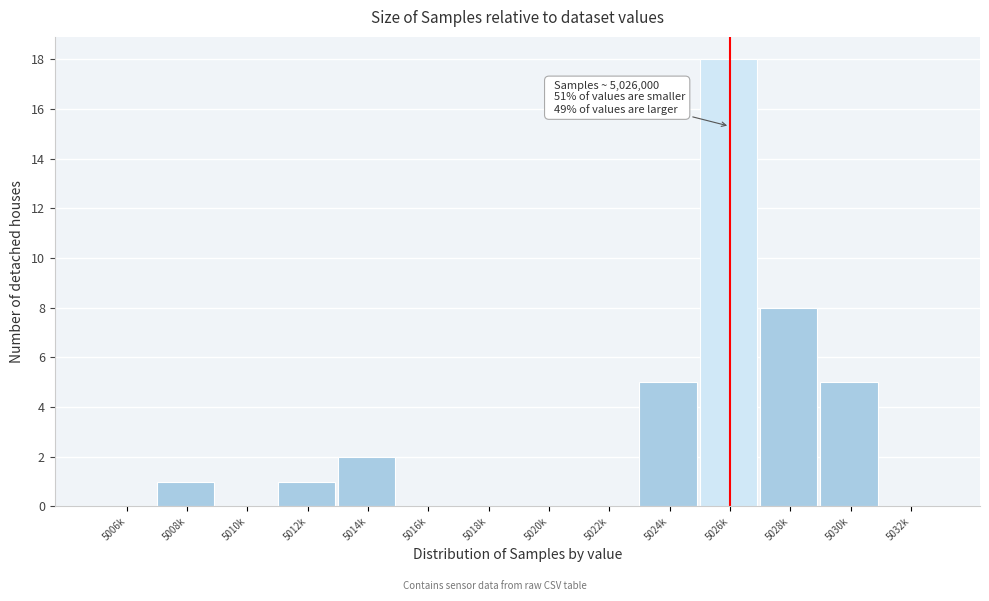

Reading left to right, extract all data points from this chart.

5006k=0	5008k=1	5010k=0	5012k=1	5014k=2	5016k=0	5018k=0	5020k=0	5022k=0	5024k=5	5026k=18	5028k=8	5030k=5	5032k=0